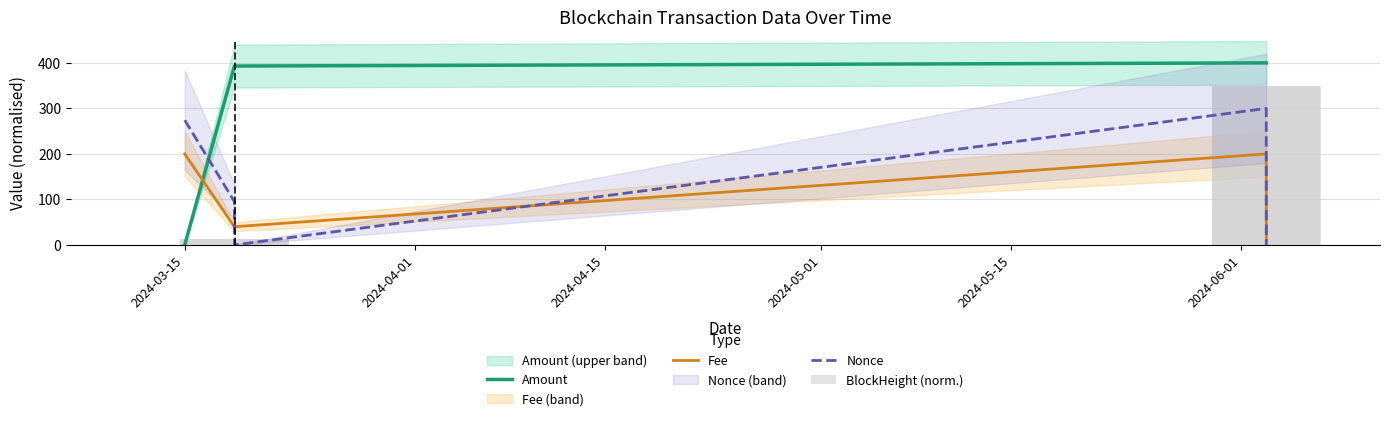

What are all the series names shown in the legend?

Amount, Fee, Nonce, BlockHeight (norm.)